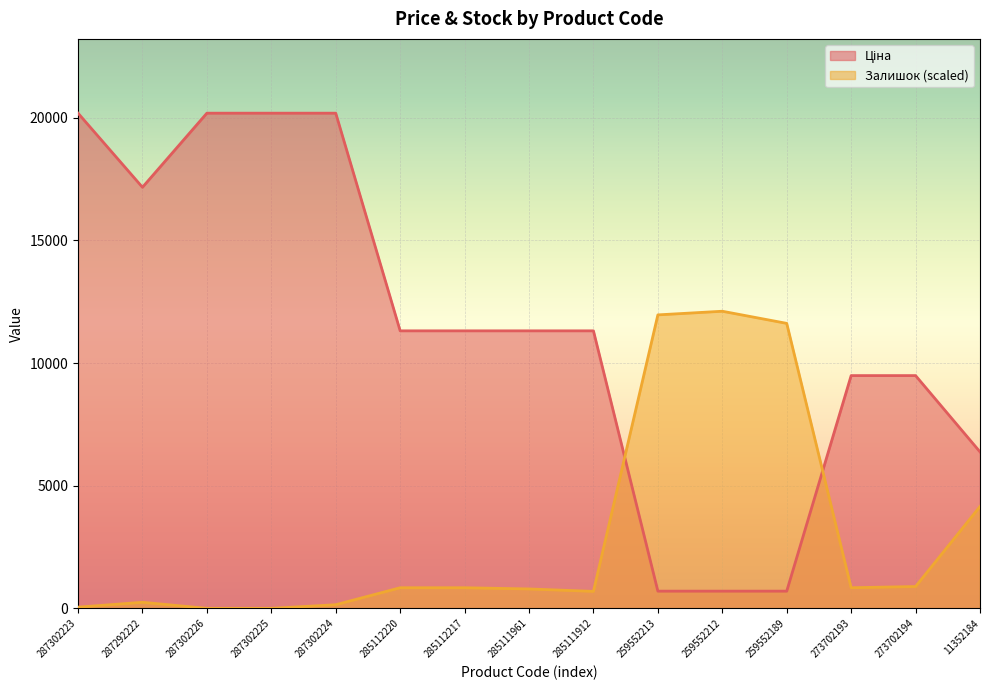

Is it true that Ціна equals 11591.3 at 287292222?

False